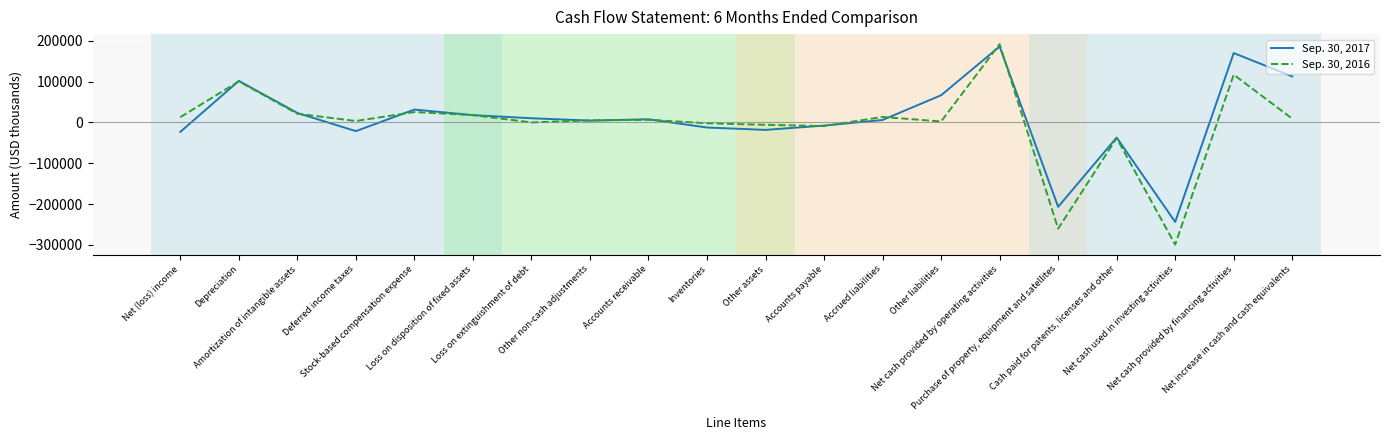

What is the minimum value for Sep. 30, 2017?

-243596